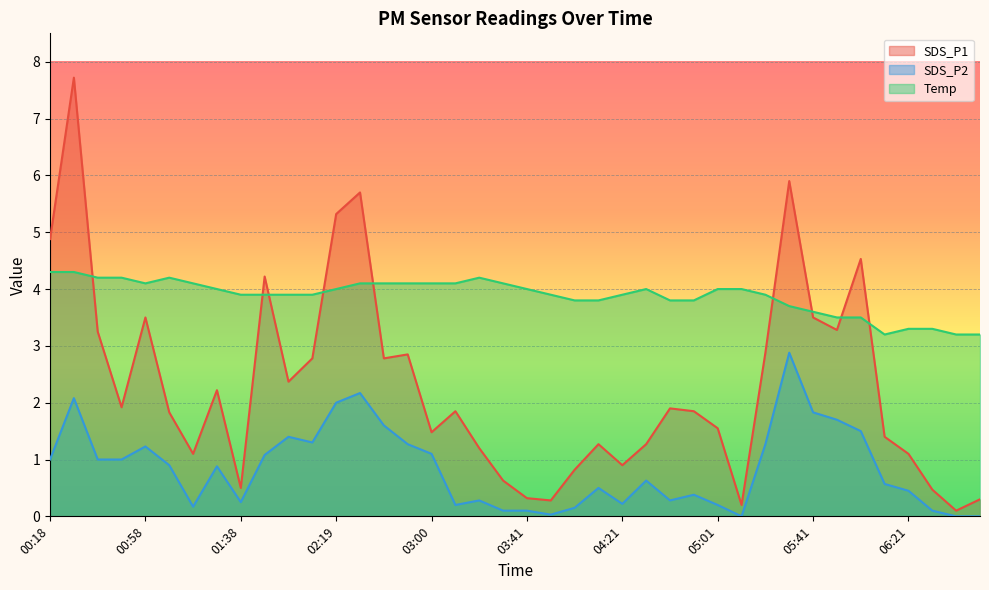

Is it true that Temp equals 5.0 at 06:31?

False